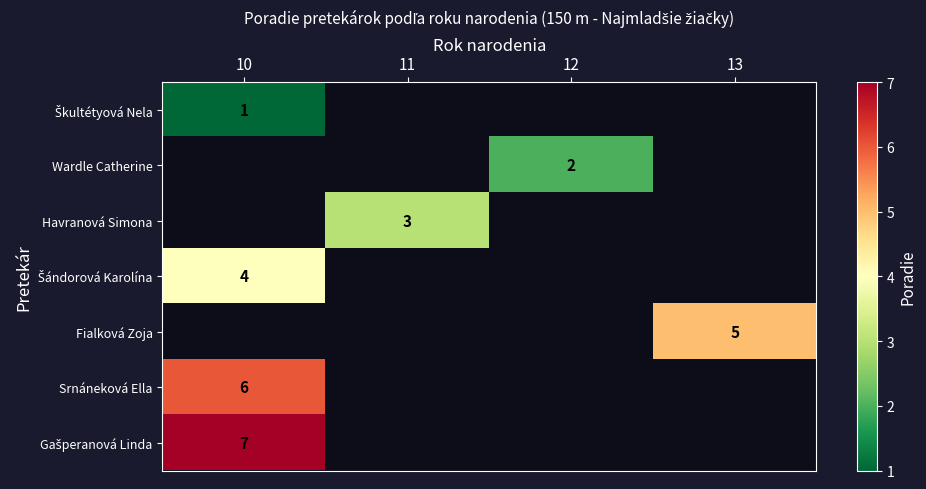

List the series in order of their overall mean, highest first.

Škultétyová Nela, Wardle Catherine, Havranová Simona, Šándorová Karolína, Fialková Zoja, Srnáneková Ella, Gašperanová Linda